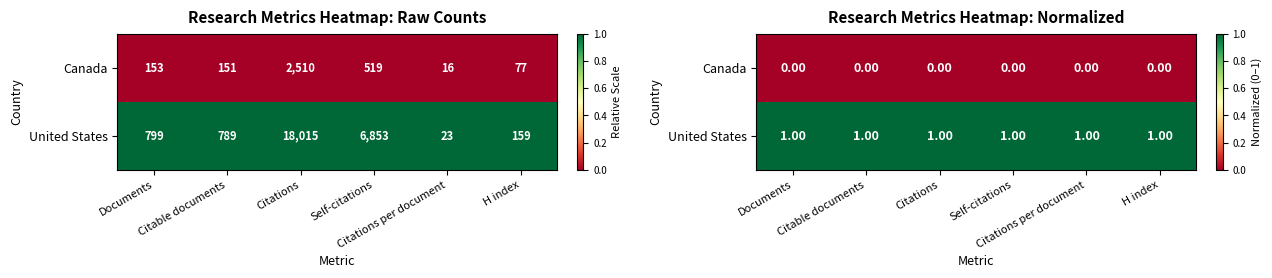

Count the number of categories in the chart.

6